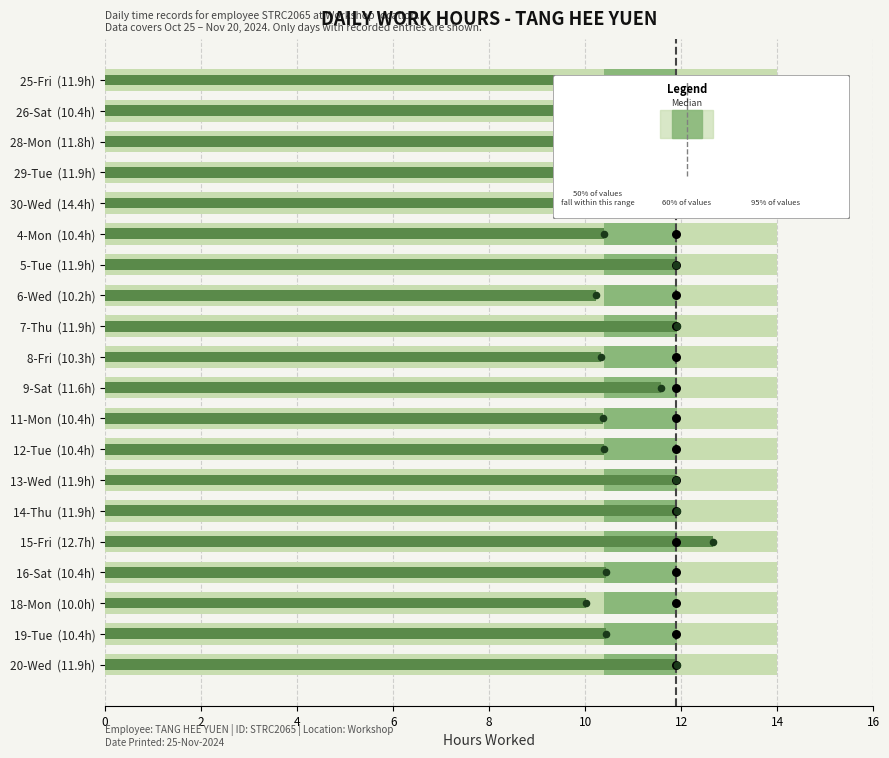

Which series has the largest total across all categories?

Work Hours